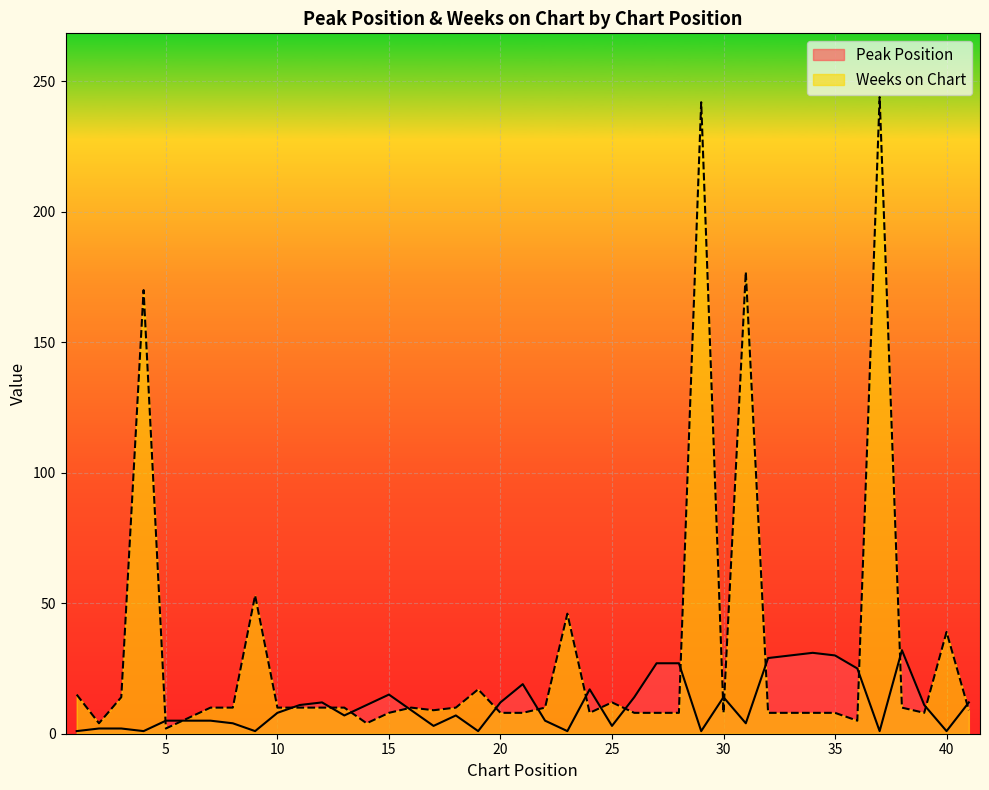

Rank the series at 28 from highest to lowest value.

Peak Position, Weeks on Chart